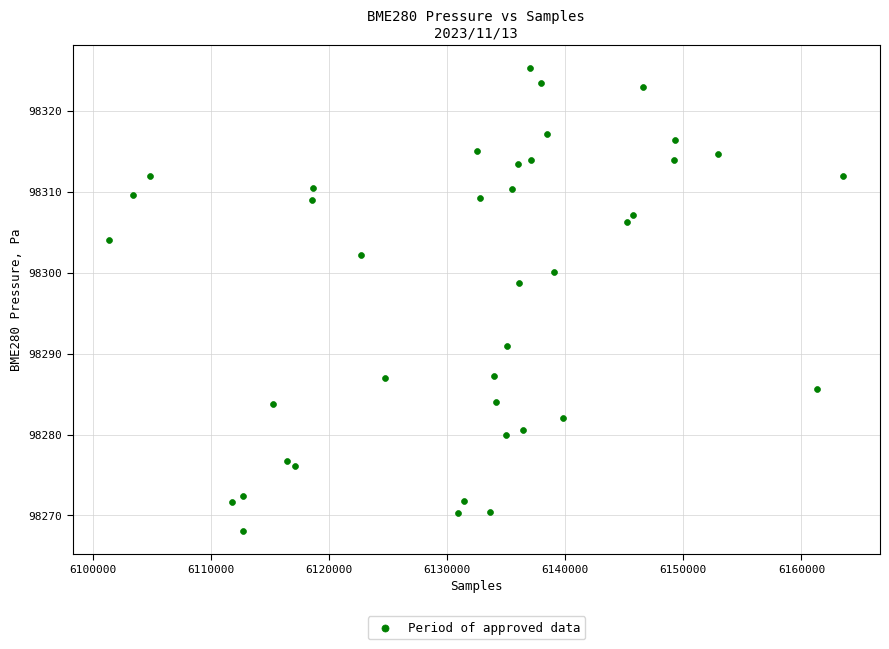

What is the range of X values (max minus min)?

62134.0